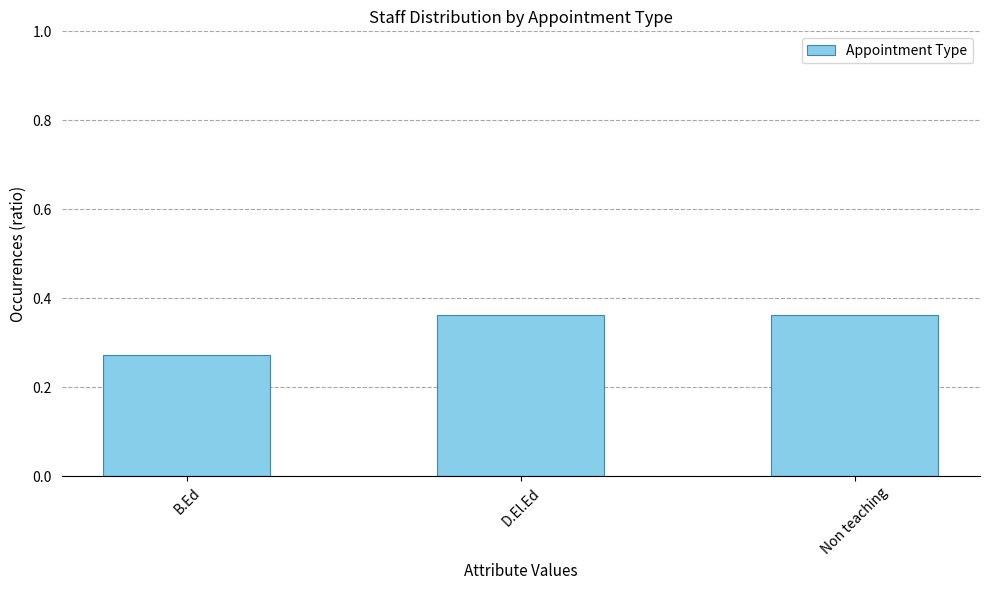

Which label corresponds to the smallest value in the chart?

B.Ed